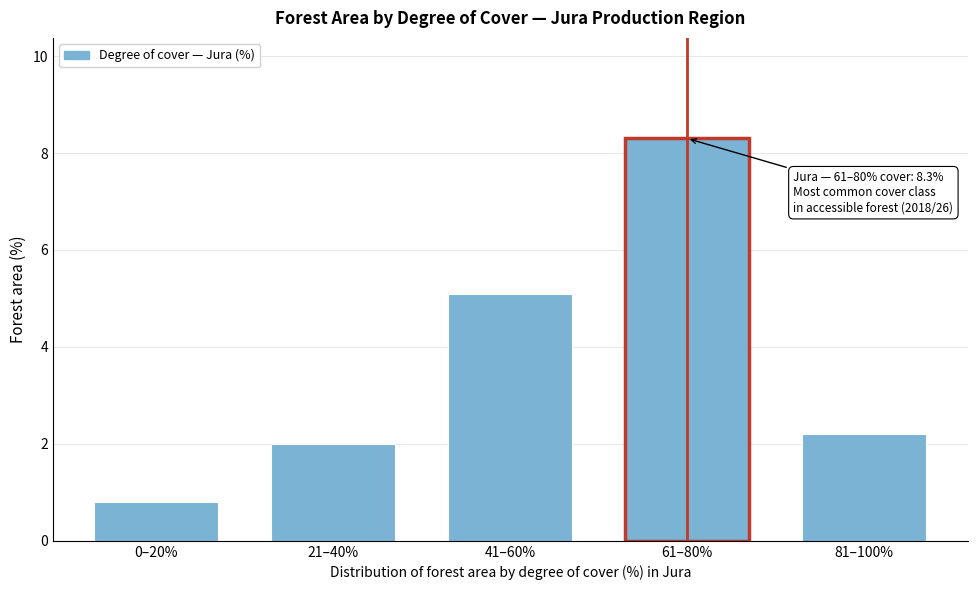

Reading left to right, extract all data points from this chart.

0–20%=0.8	21–40%=2.0	41–60%=5.1	61–80%=8.3	81–100%=2.2